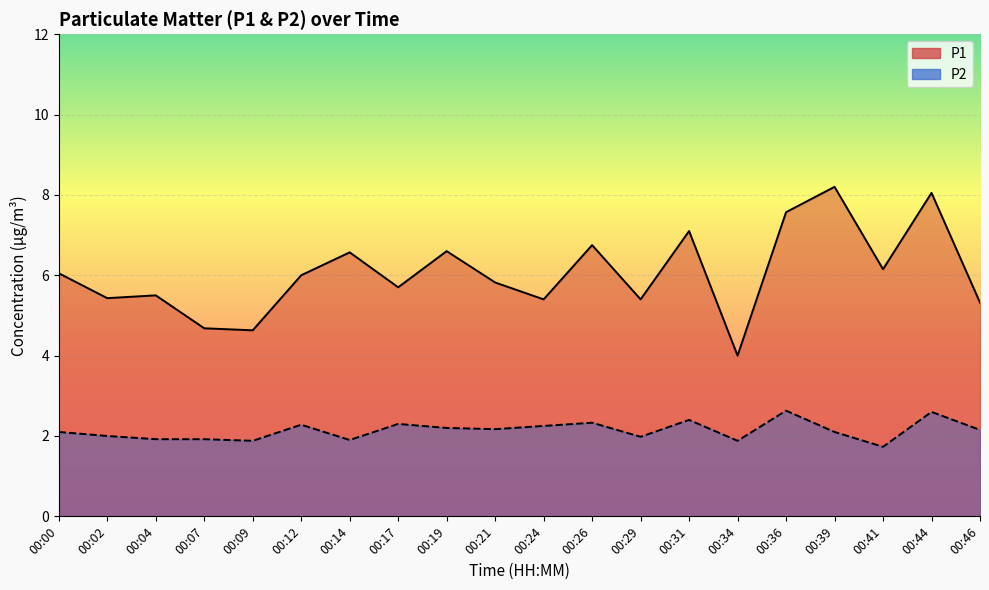

How many values in the P1 series are below 6?

10